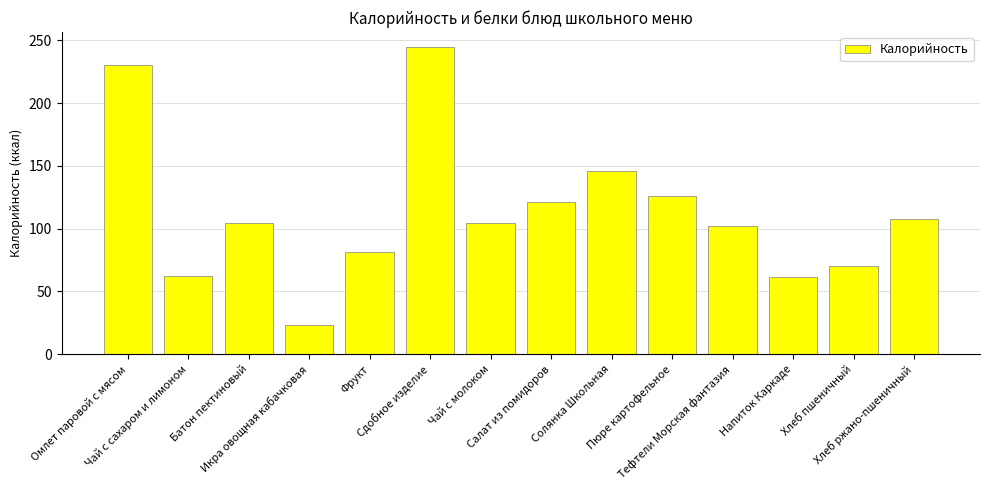

What is the value of the 13th bar from the left?

70.3